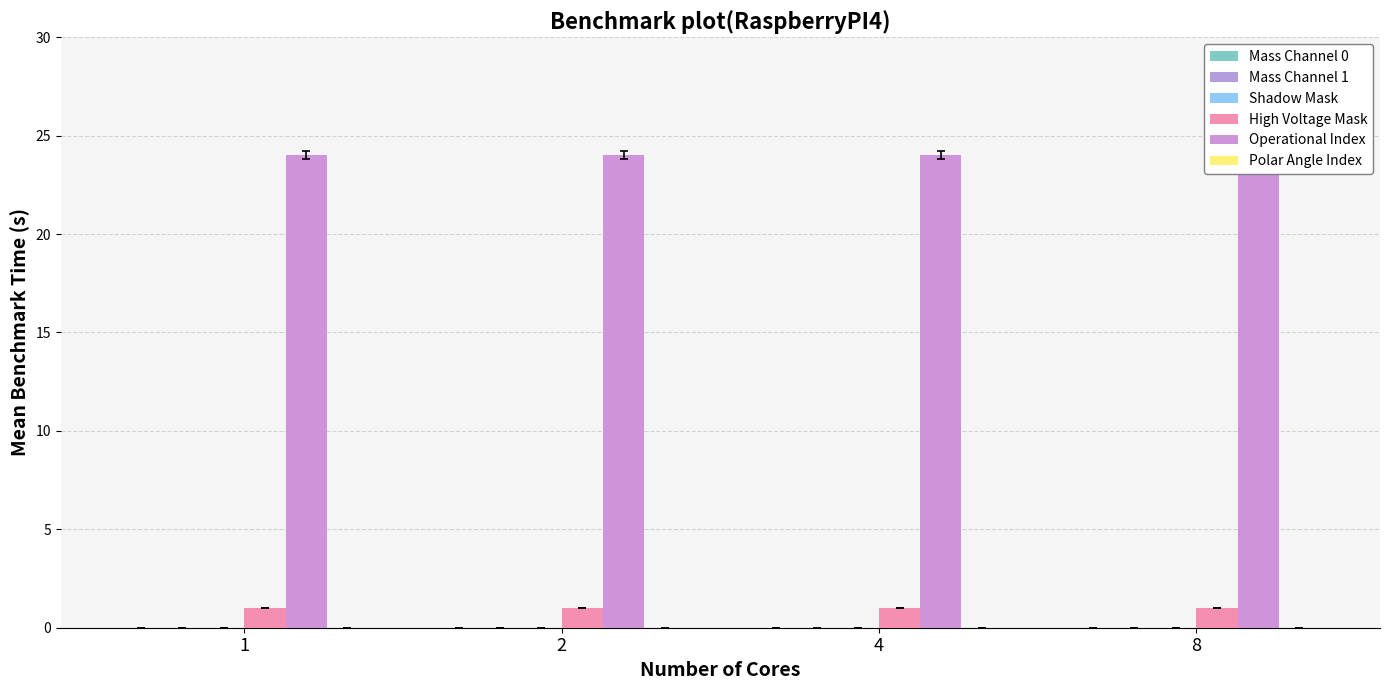

Which series has the widest spread of values?

Mass Channel 0